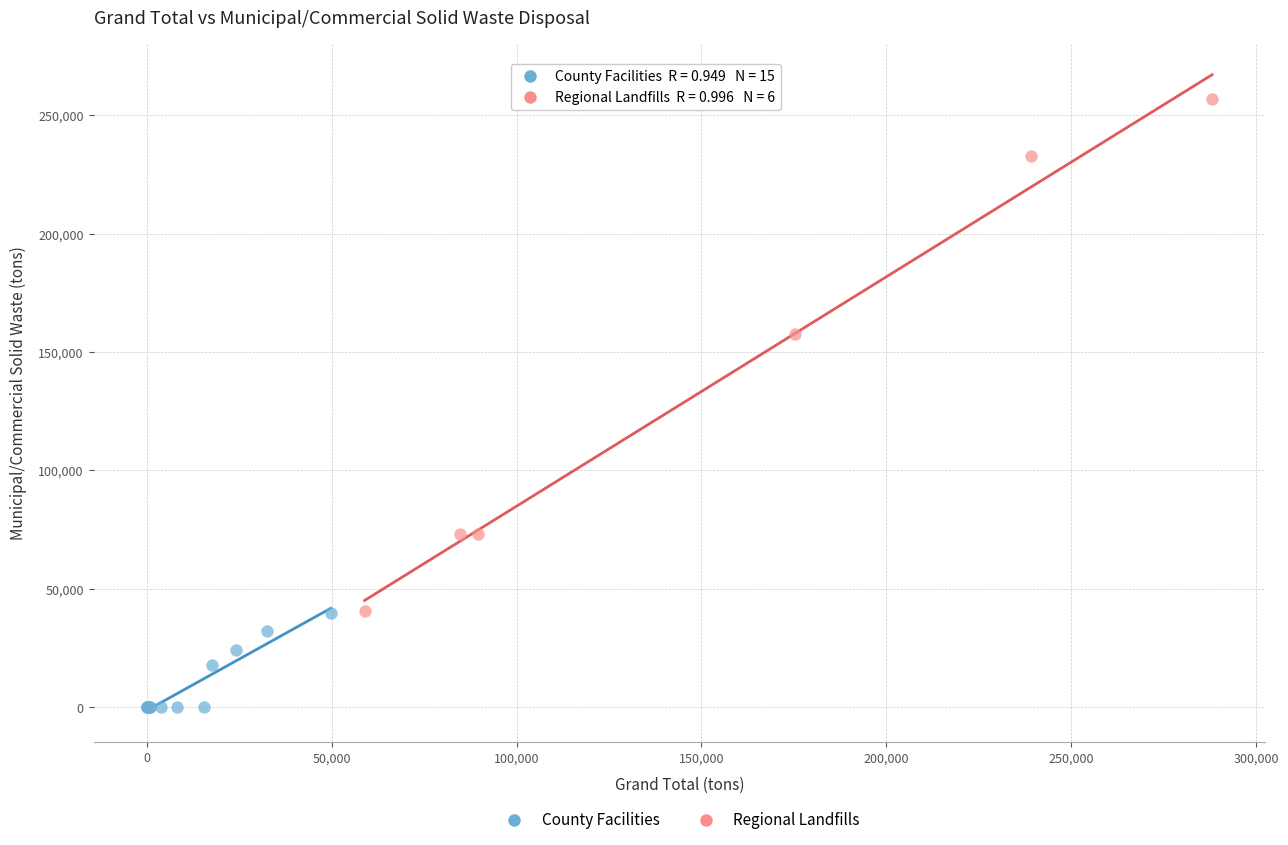

Which series contains the highest Y value?

Regional Landfills